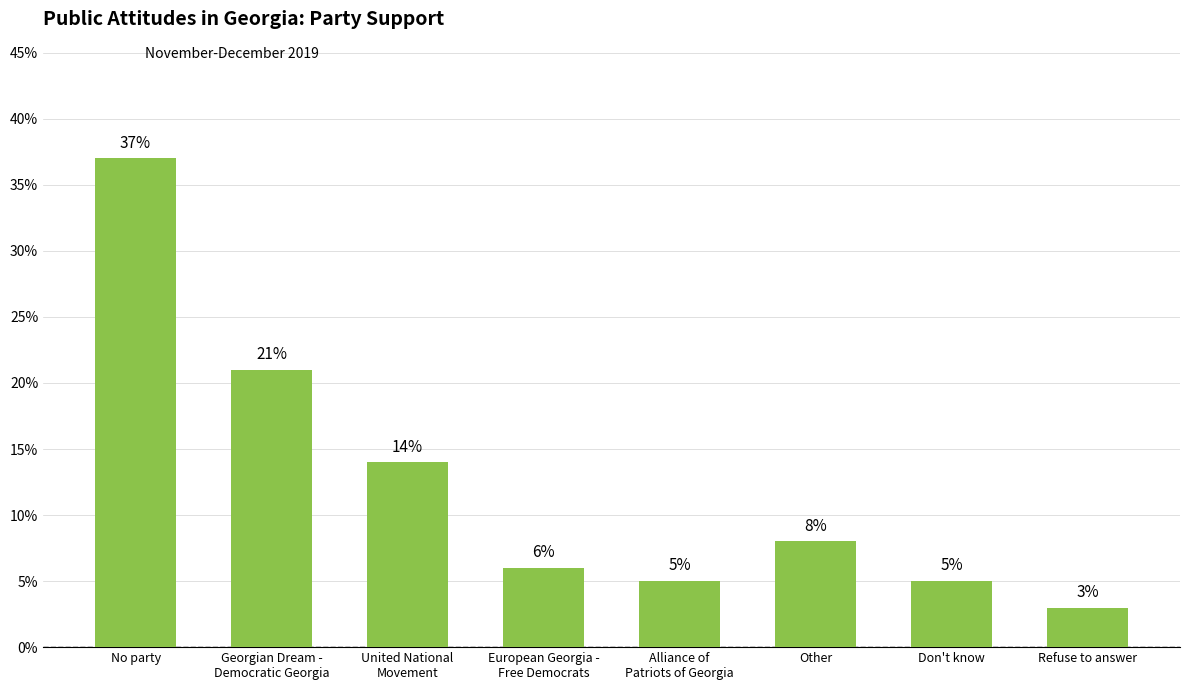

Where does the data first go above 8?

No party